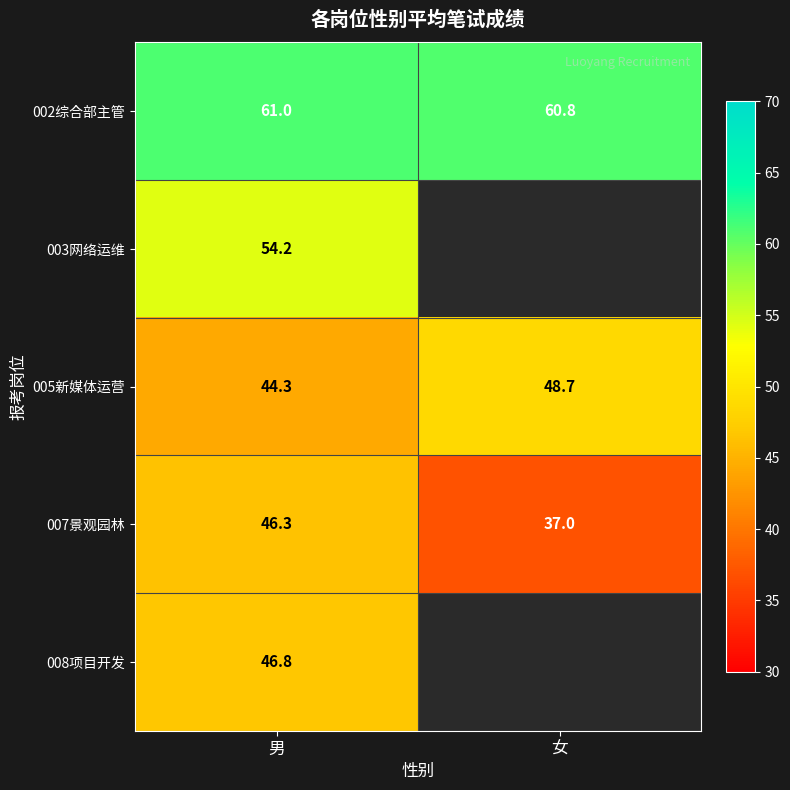

At which label is 002综合部主管 closest to 60?

女